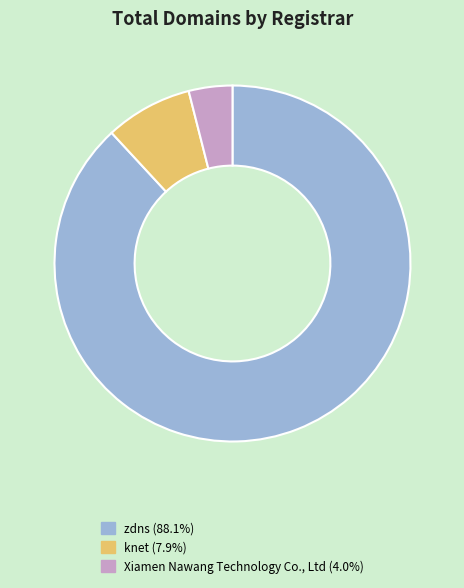

Which has a higher value, Xiamen Nawang Technology Co., Ltd or knet?

knet